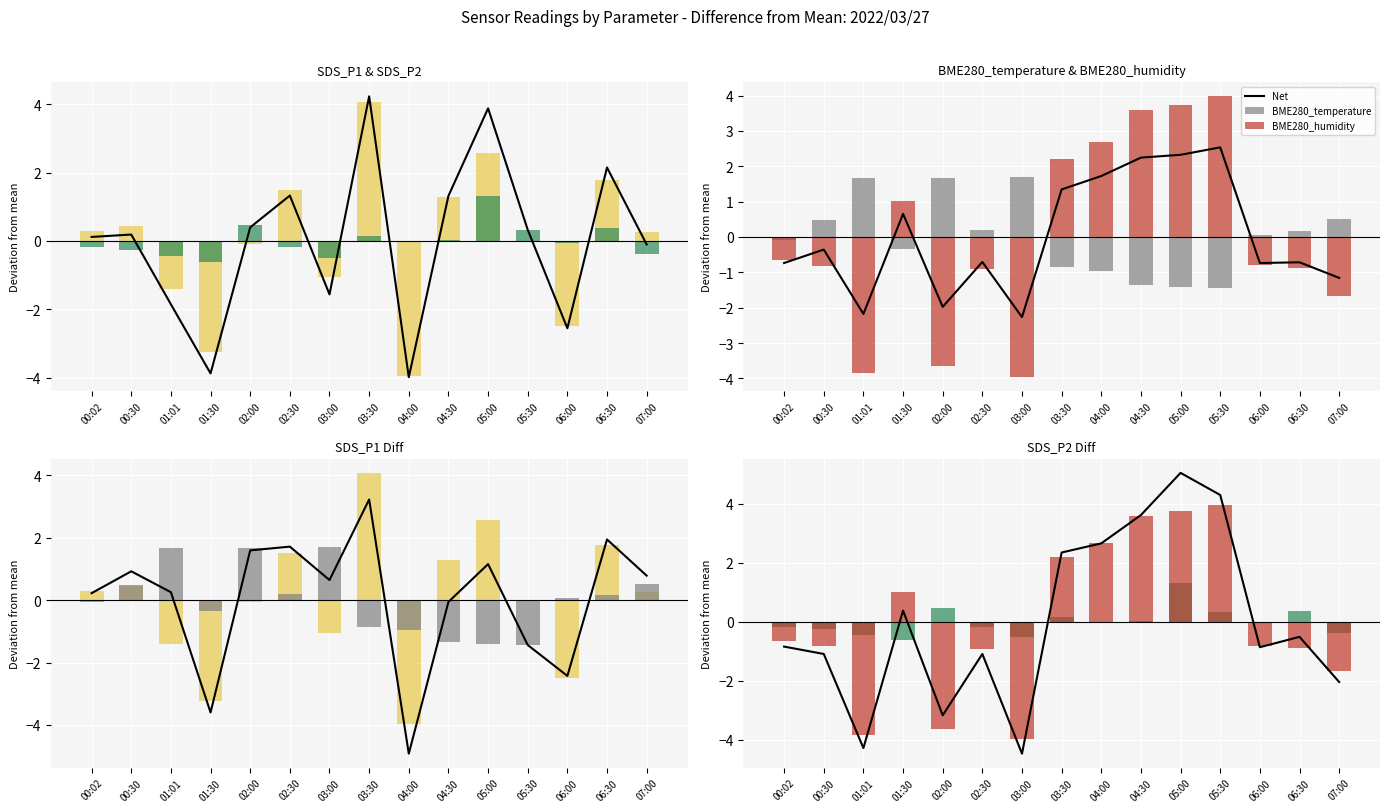

At 06:00, list the series in order from largest to smallest.

BME280_temperature, SDS_P2, BME280_humidity, Net, SDS_P1